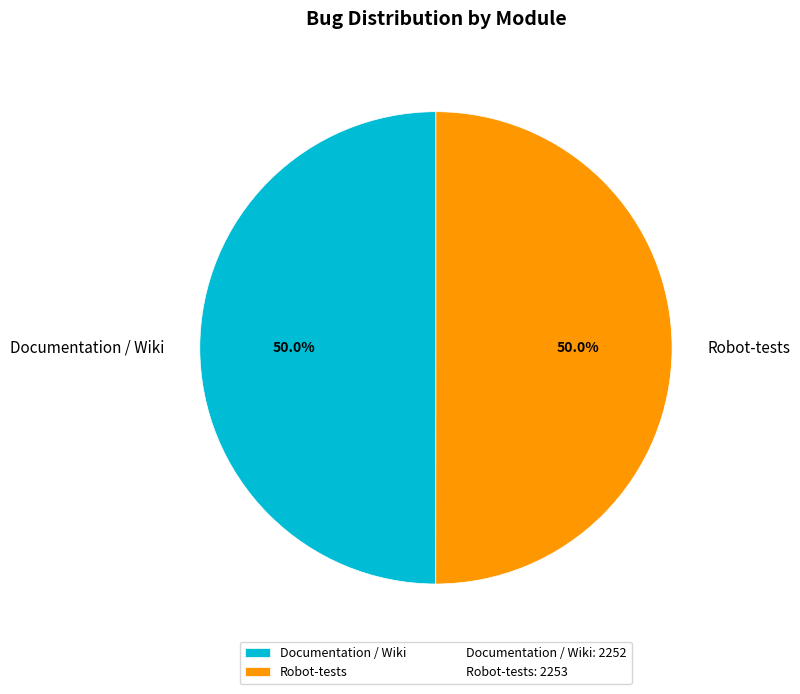

To the nearest percent, what percentage of the pie is Documentation / Wiki?

50%